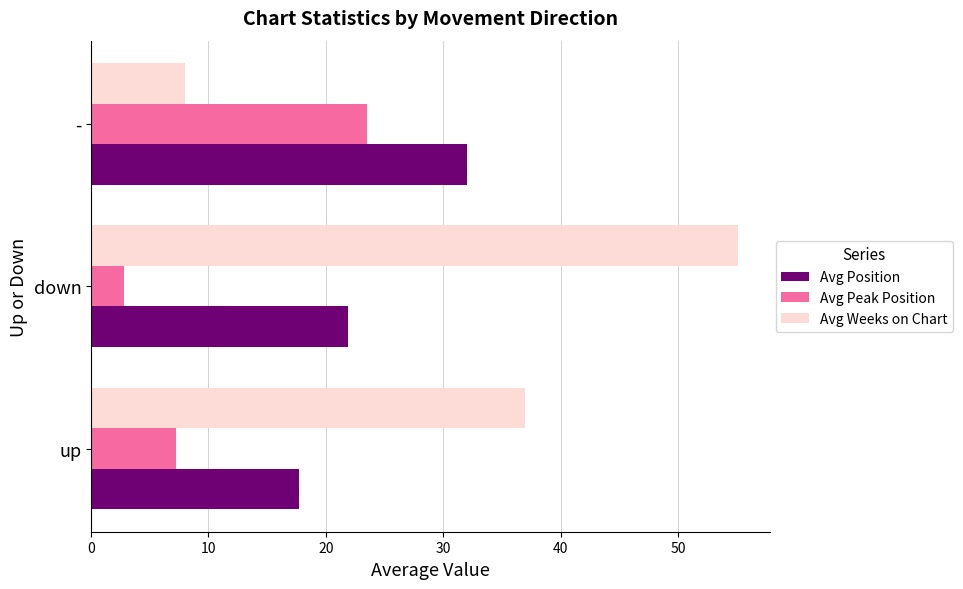

At how many categories does at least one series exceed 52?

1